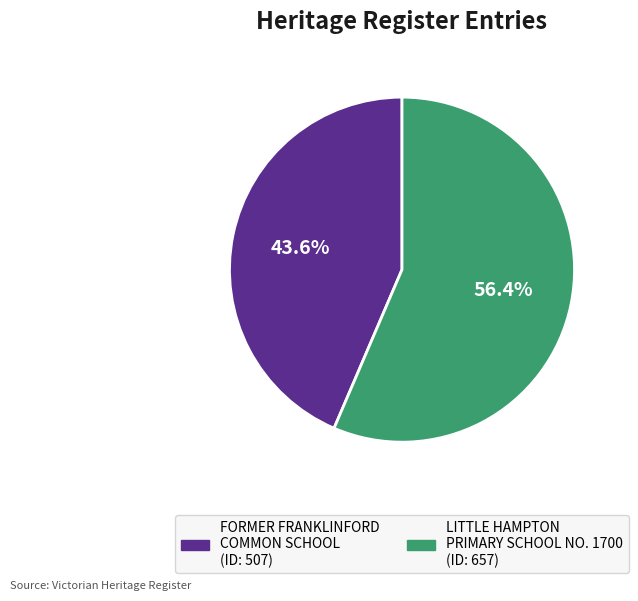

What percentage do LITTLE HAMPTON PRIMARY SCHOOL NO. 1700 and FORMER FRANKLINFORD COMMON SCHOOL together represent?

100.0%